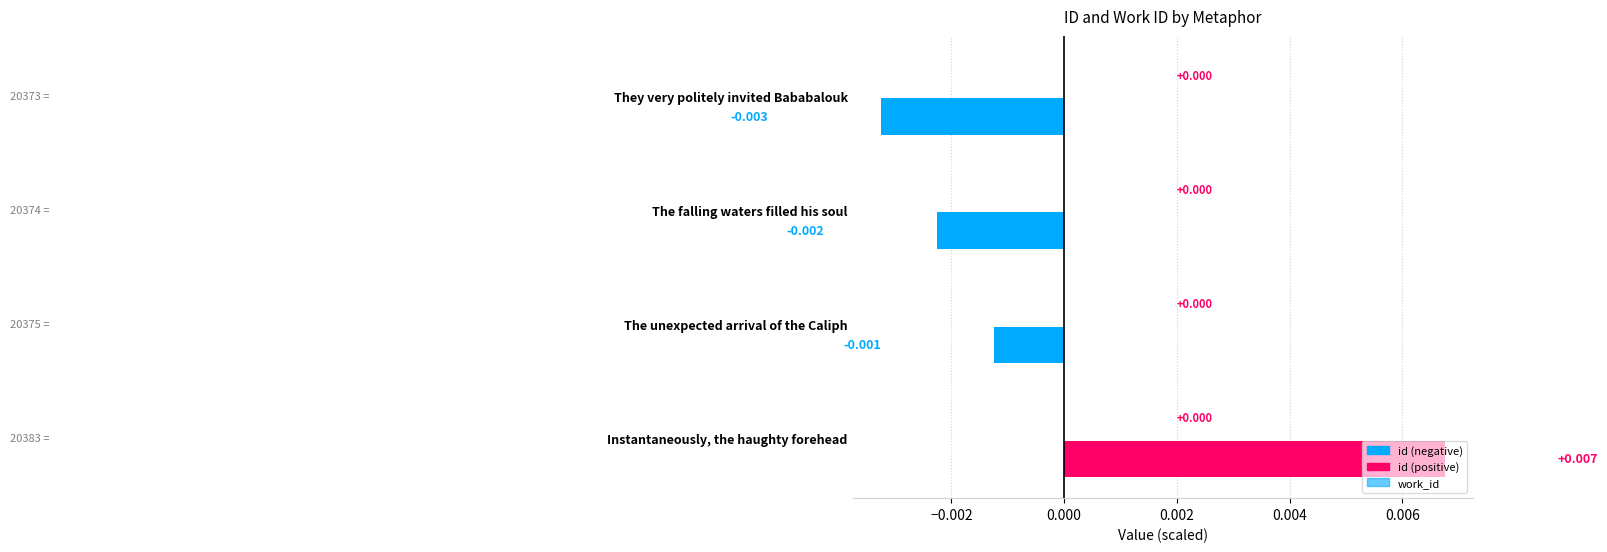

Count the number of data series in this chart.

1